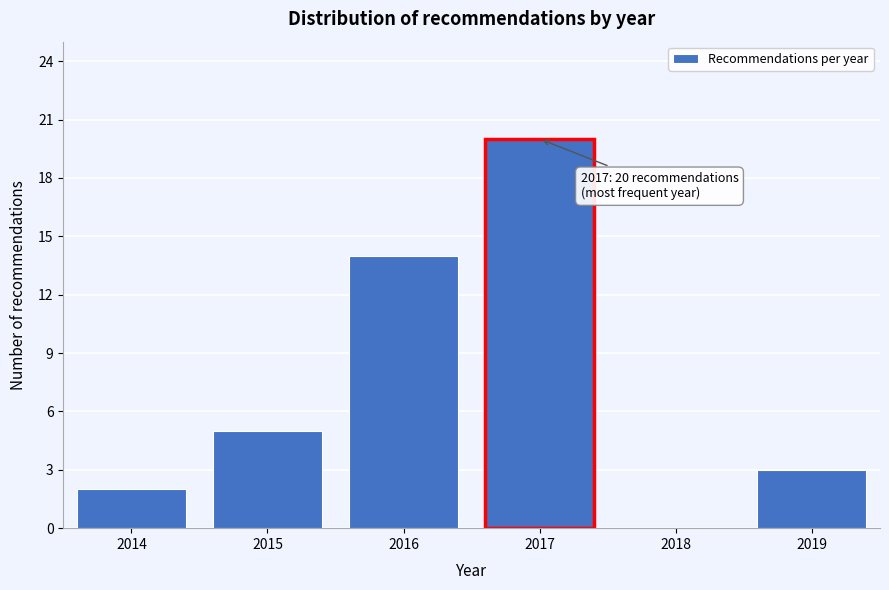

Reading left to right, what are all the values shown in this chart?

2014=2	2015=5	2016=14	2017=20	2018=0	2019=3